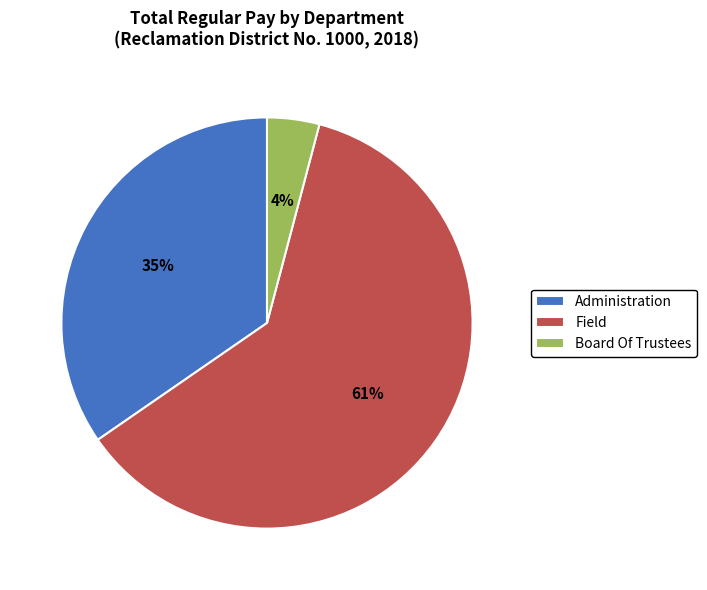

What is the smallest slice in the pie chart?

Board Of Trustees